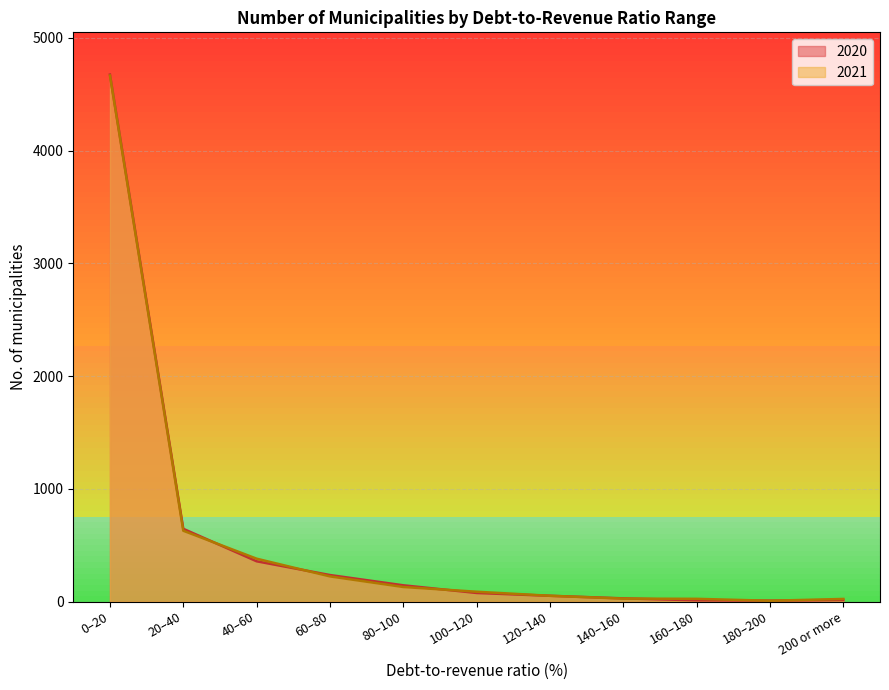

Between which two adjacent categories do 2020 and 2021 first intersect?

20–40 and 40–60